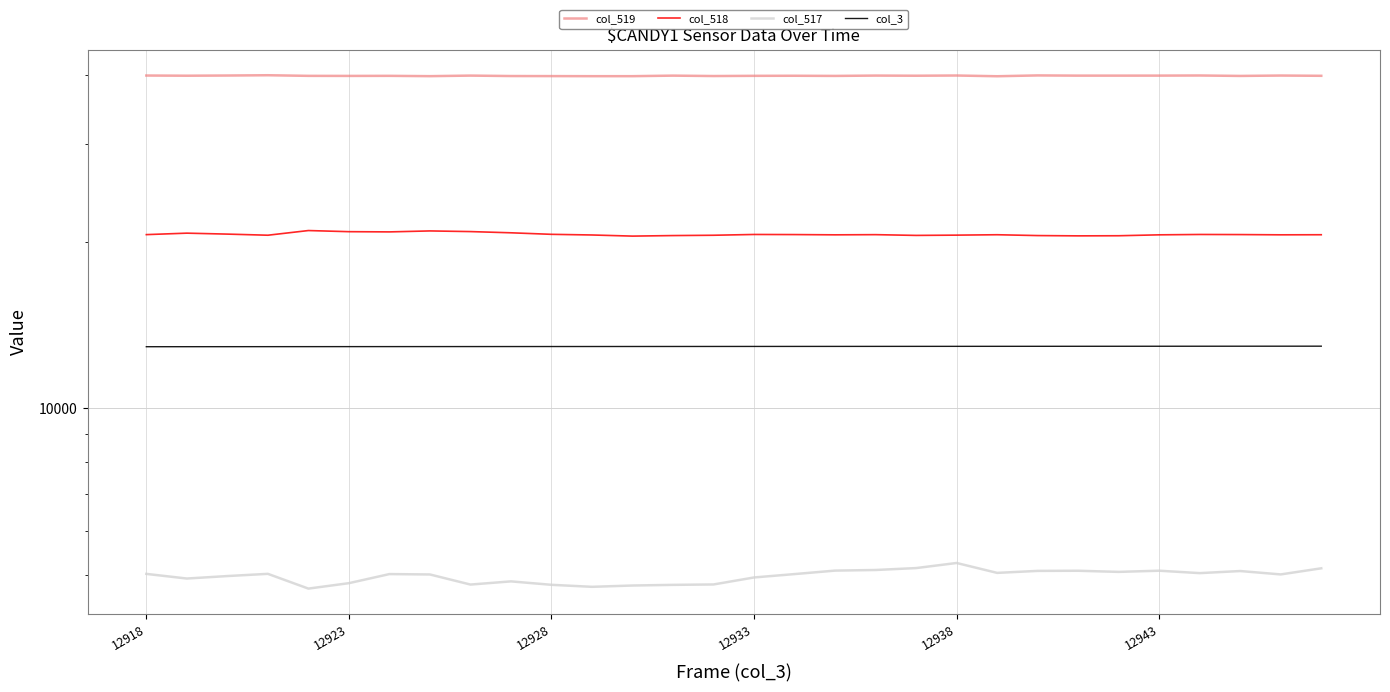

What is the minimum value for col_3?

12918